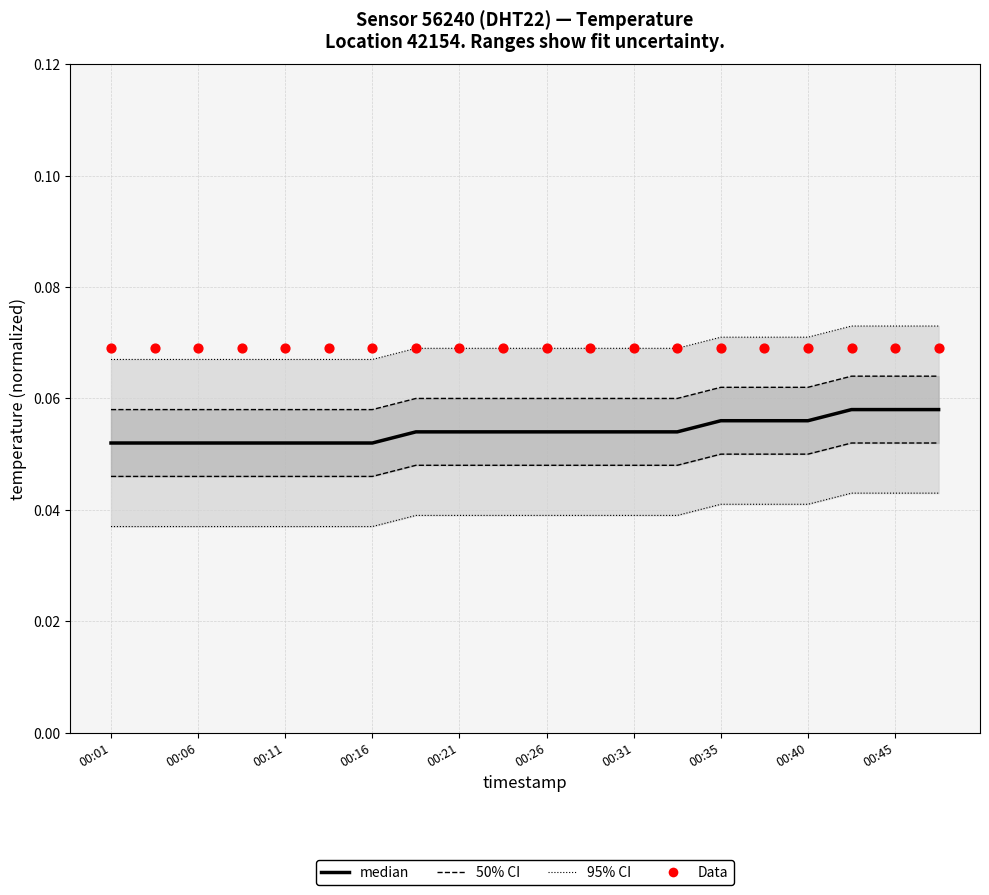

At how many categories does at least one series exceed 0?

20